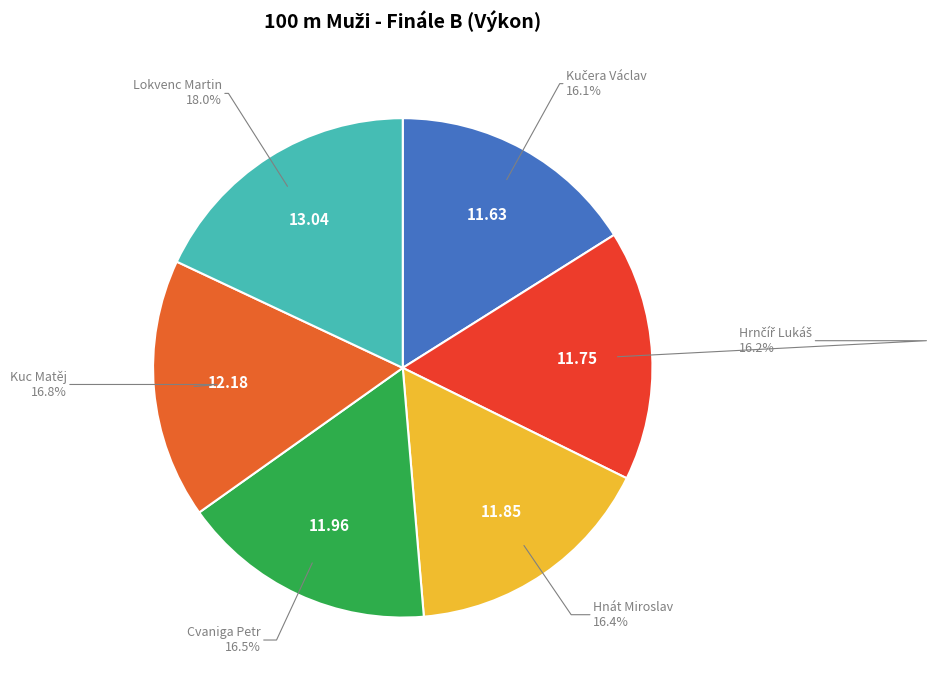

Does Lokvenc Martin account for over 50% of the chart?

No